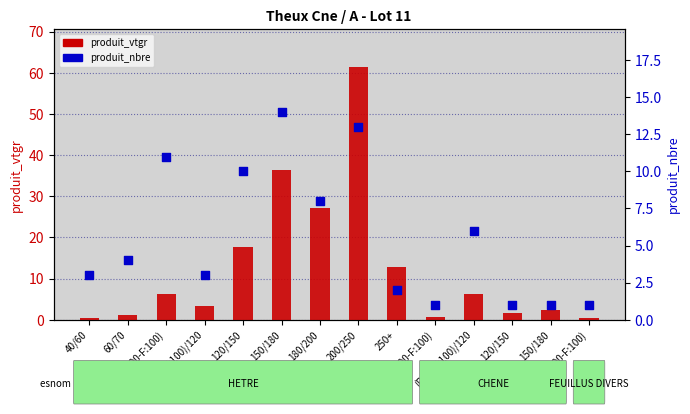

Which series has the largest total across all categories?

produit_vtgr